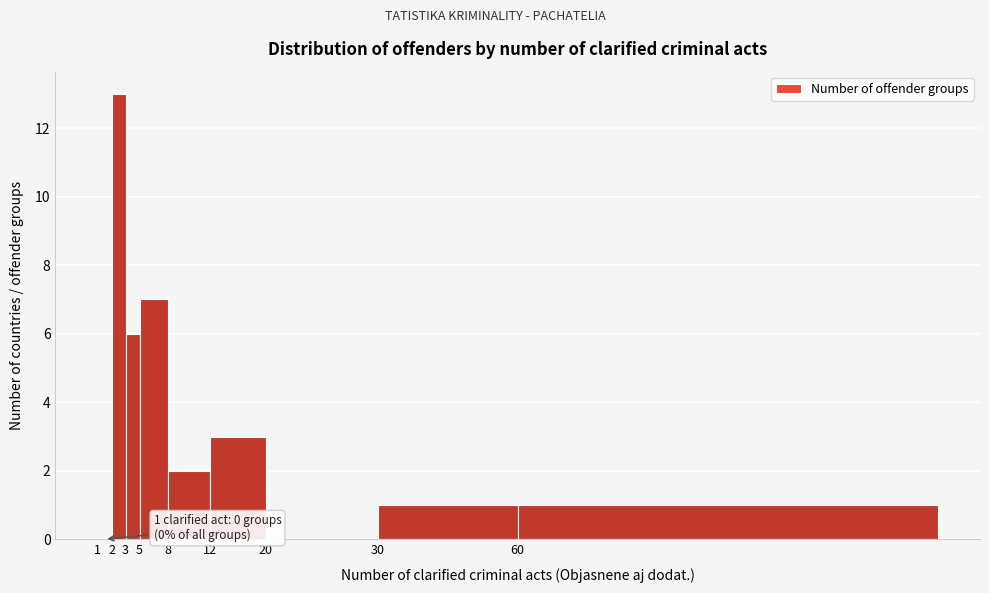

Reading left to right, list all the values displayed in this chart.

1=0	2=13	3=6	5=7	8=2	12=3	20=0	30=1	60=1